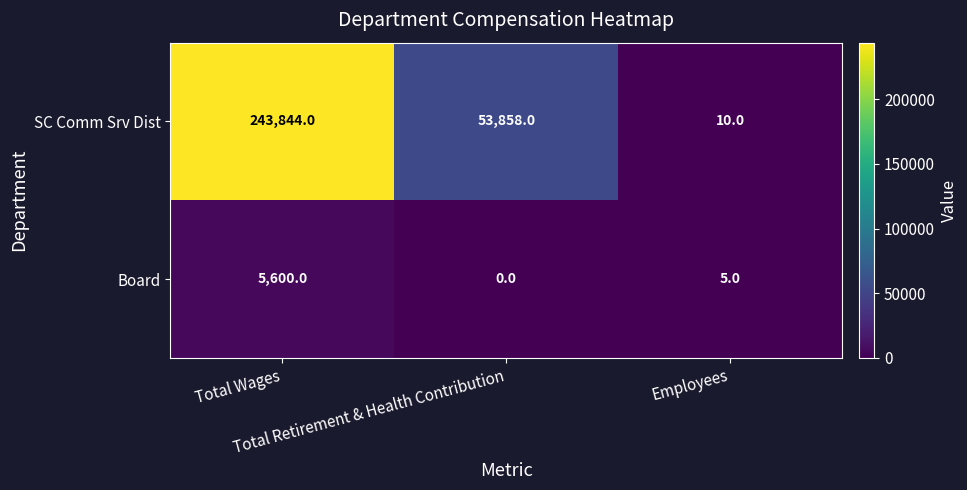

What is the maximum value shown in the chart?

243844